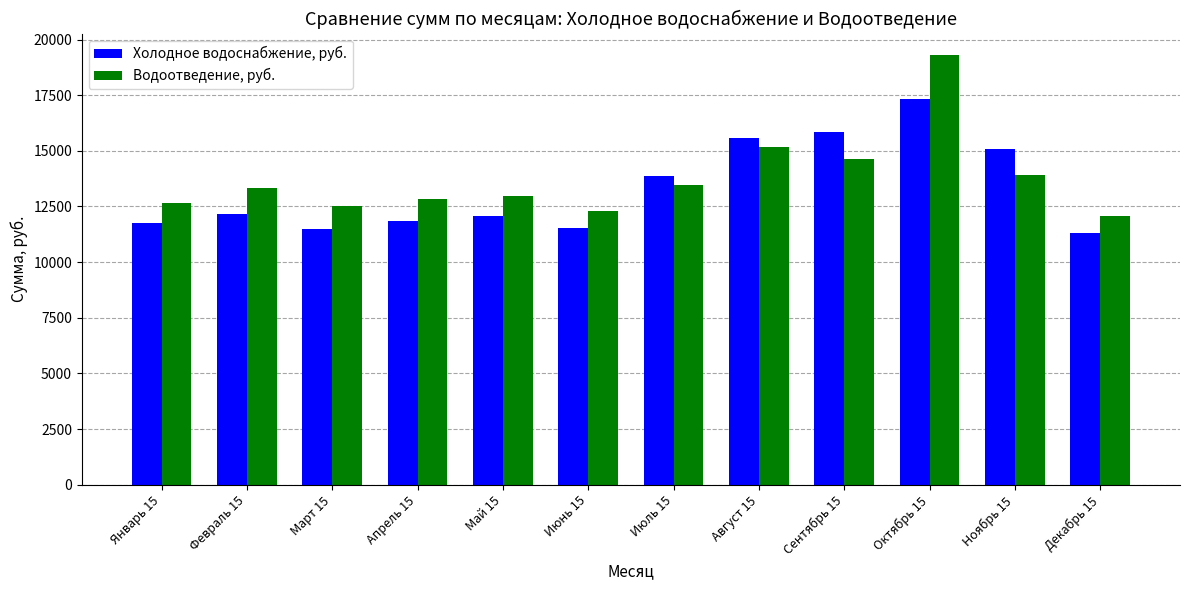

List the series in order of their peak value, highest first.

Водоотведение, руб., Холодное водоснабжение, руб.